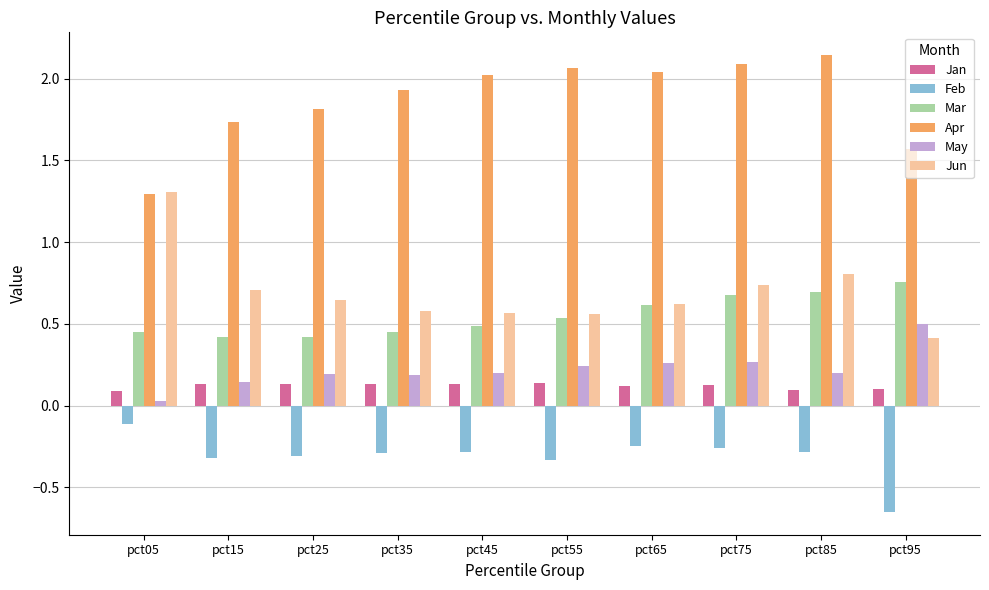

Are the bars grouped side by side (vs. stacked)?

Yes